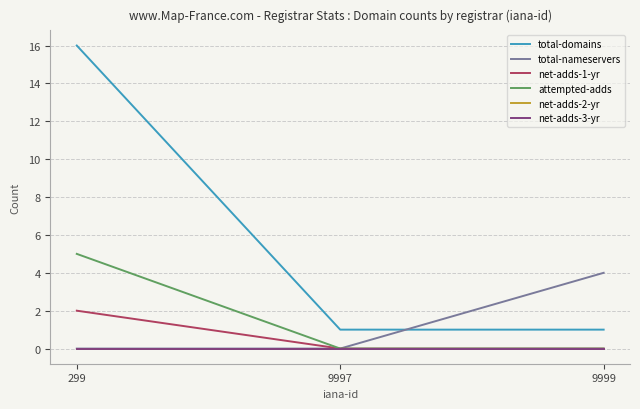

What is the total value across all series at 299?

23